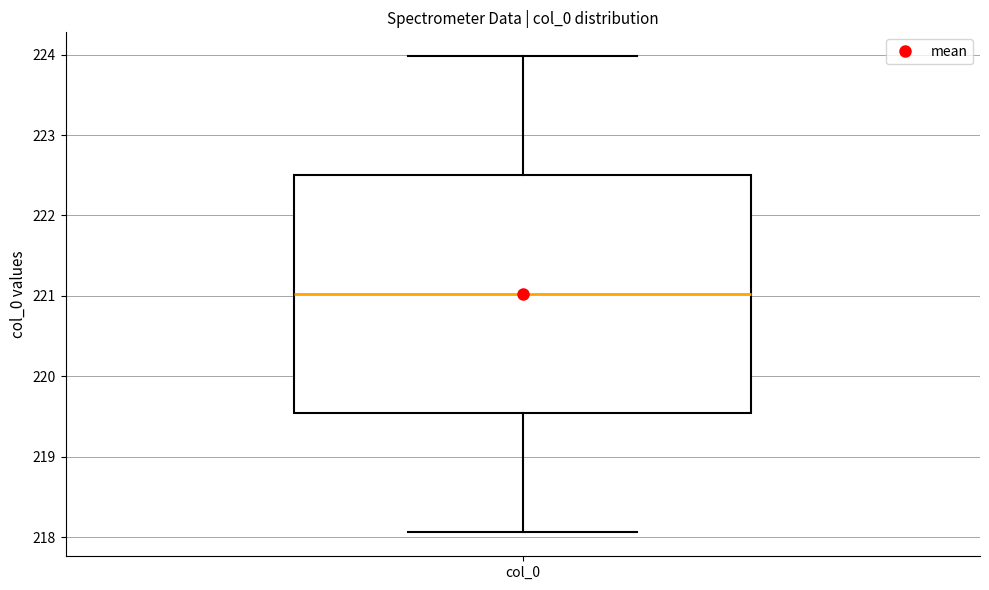

Where does the upper whisker of the box for col_0 end on the y-axis? The values are not printed on the chart, so give them approximately, as read against the axis.

224.0